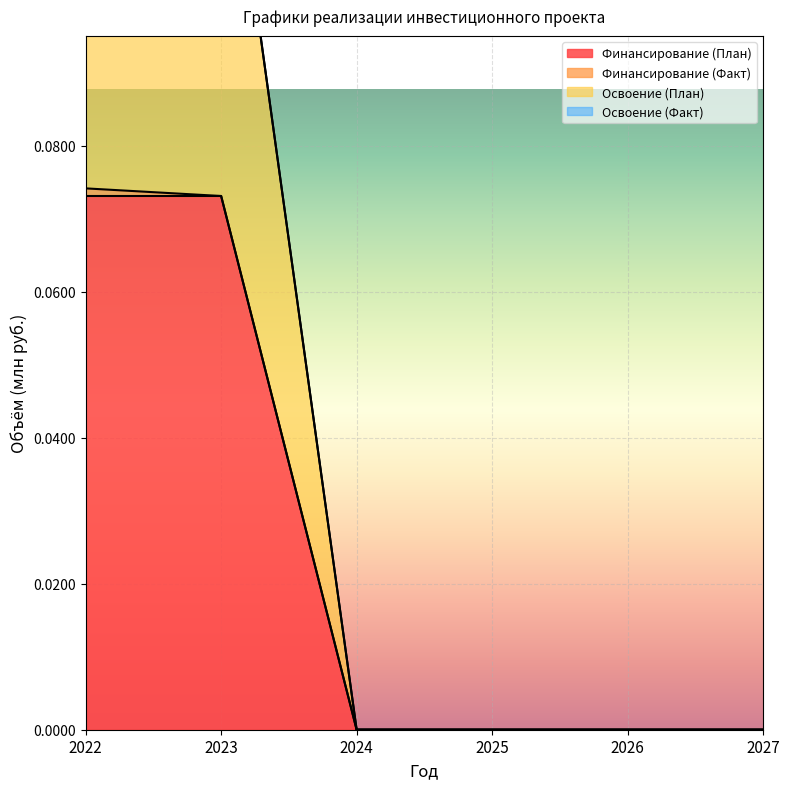

How many Освоение (План) values are between 0 and 1?

6